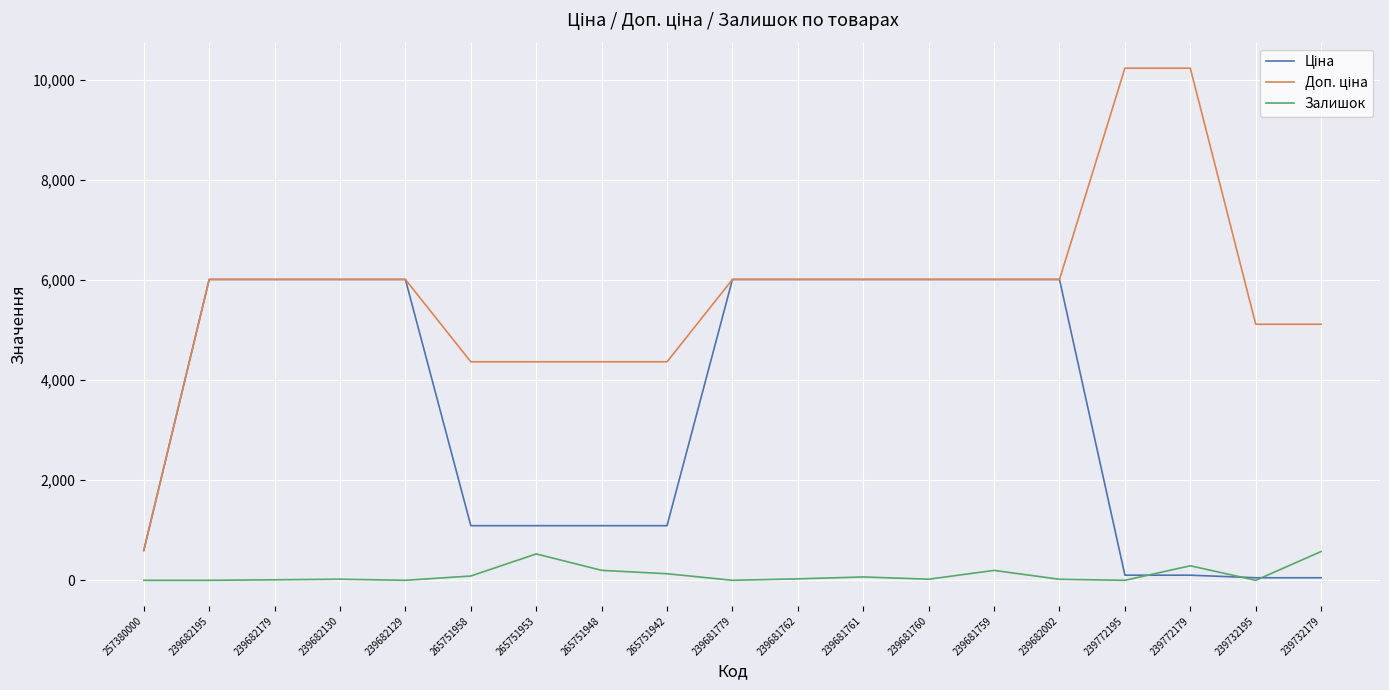

What is the maximum value for Залишок?

575.0